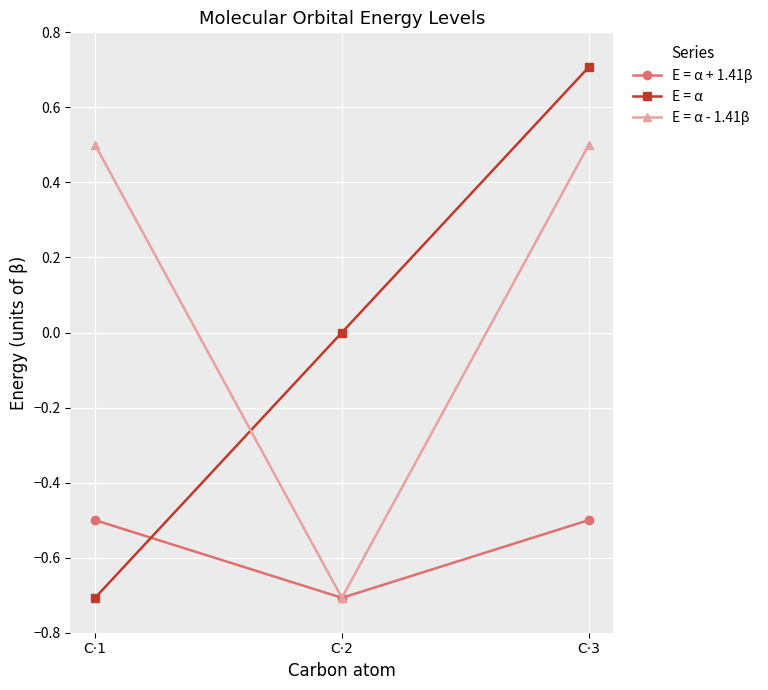

How many values in the E = α - 1.41β series are below 0?

1